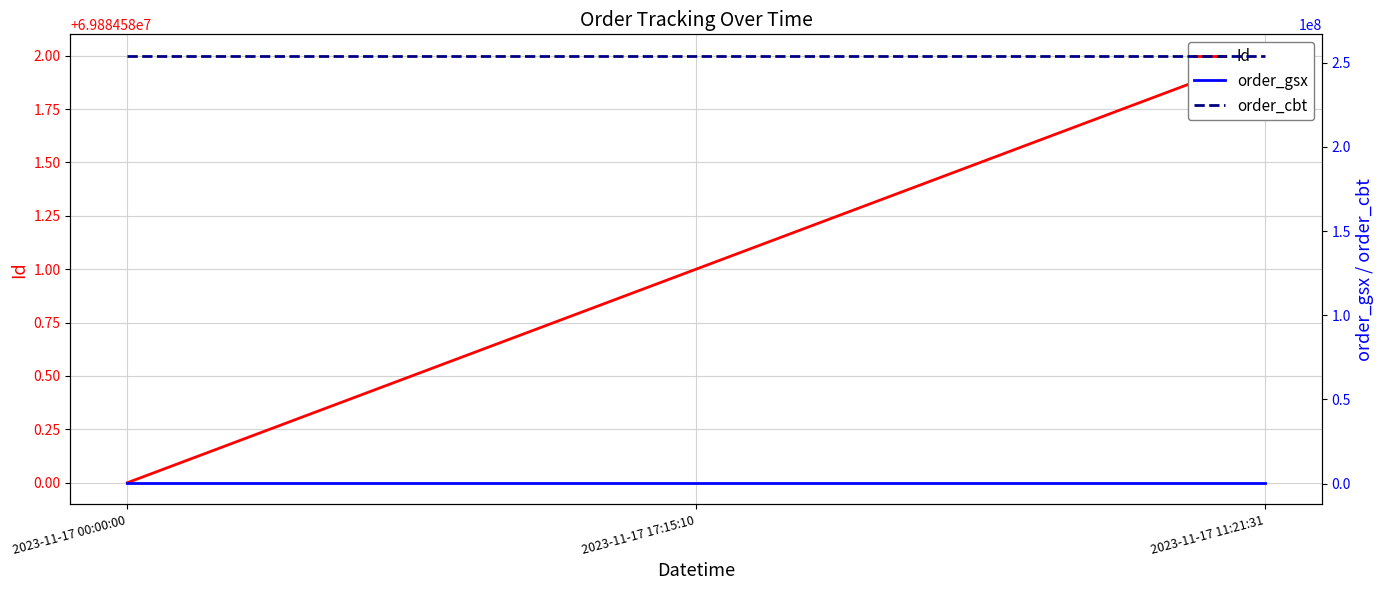

What is the sum of all Id values?

209653743